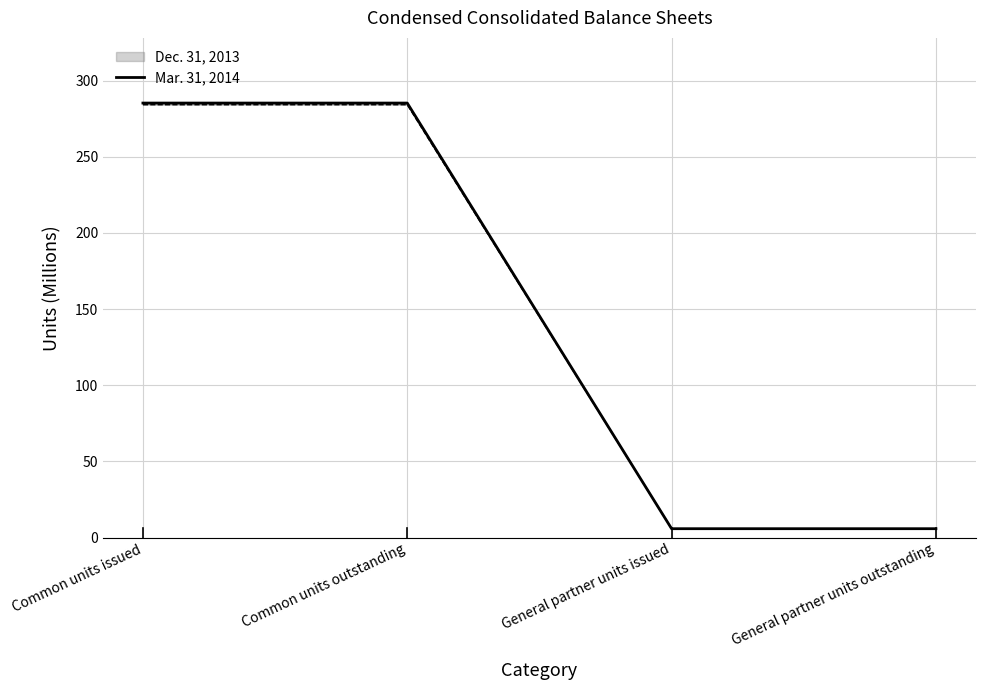

Rank the categories by value from highest to lowest.

Common units issued, Common units outstanding, General partner units issued, General partner units outstanding